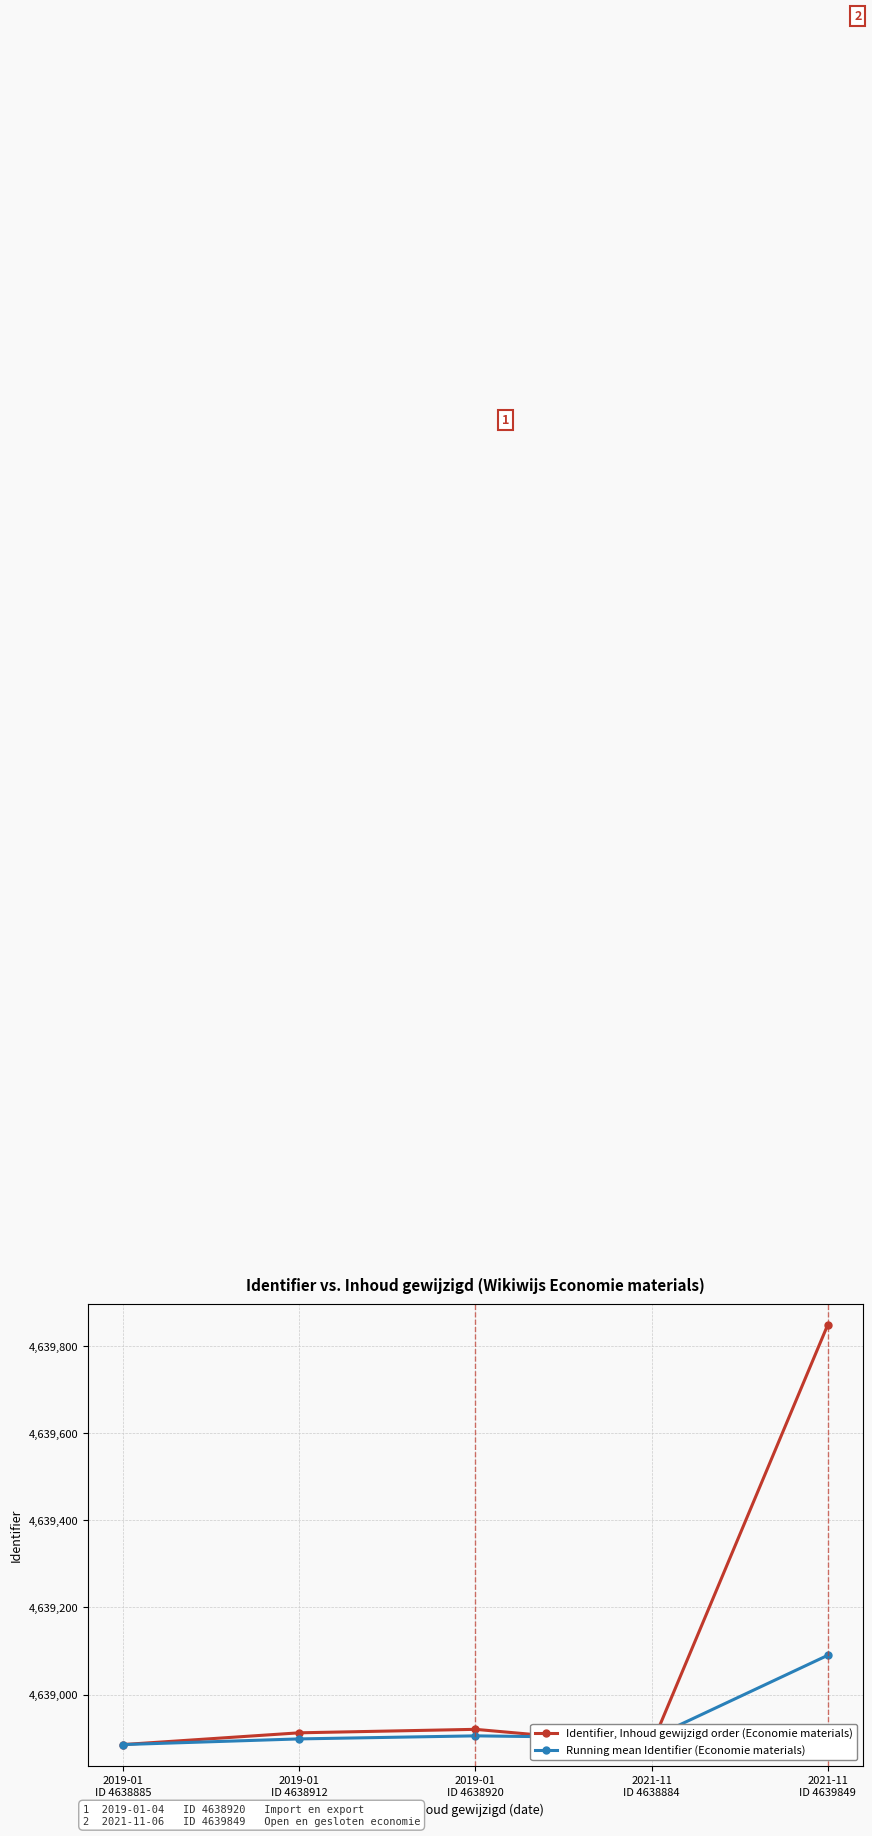

Rank the series at 2021-11
ID 4638884 from highest to lowest value.

Running mean Identifier (Economie materials), Identifier, Inhoud gewijzigd order (Economie materials)